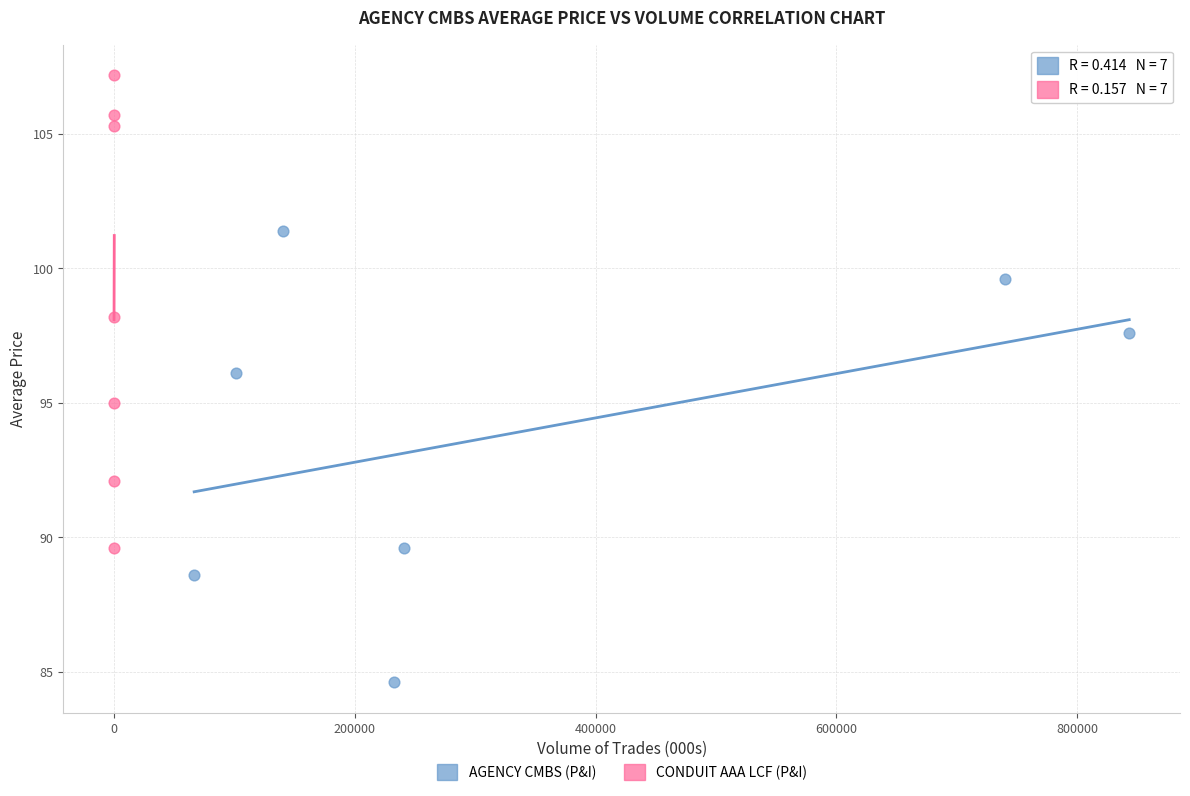

Which series contains the highest Y value?

CONDUIT AAA LCF (P&I)